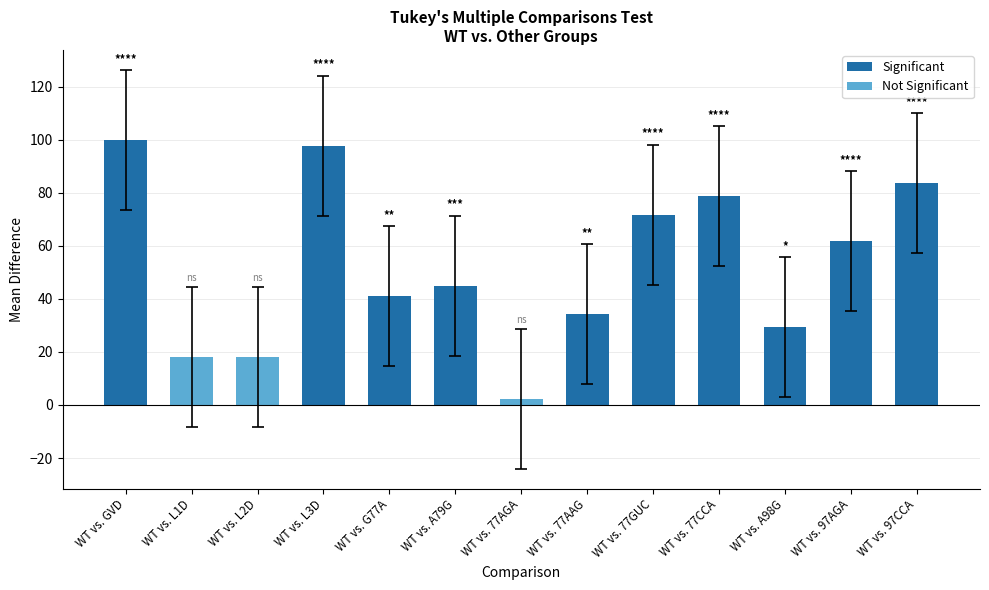

True or false: the data shows 83.5 at WT vs. 97CCA.

True